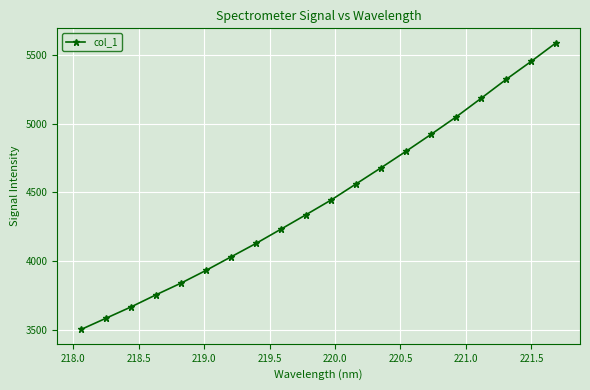

What is the value of the 14th point from the left?

4800.3